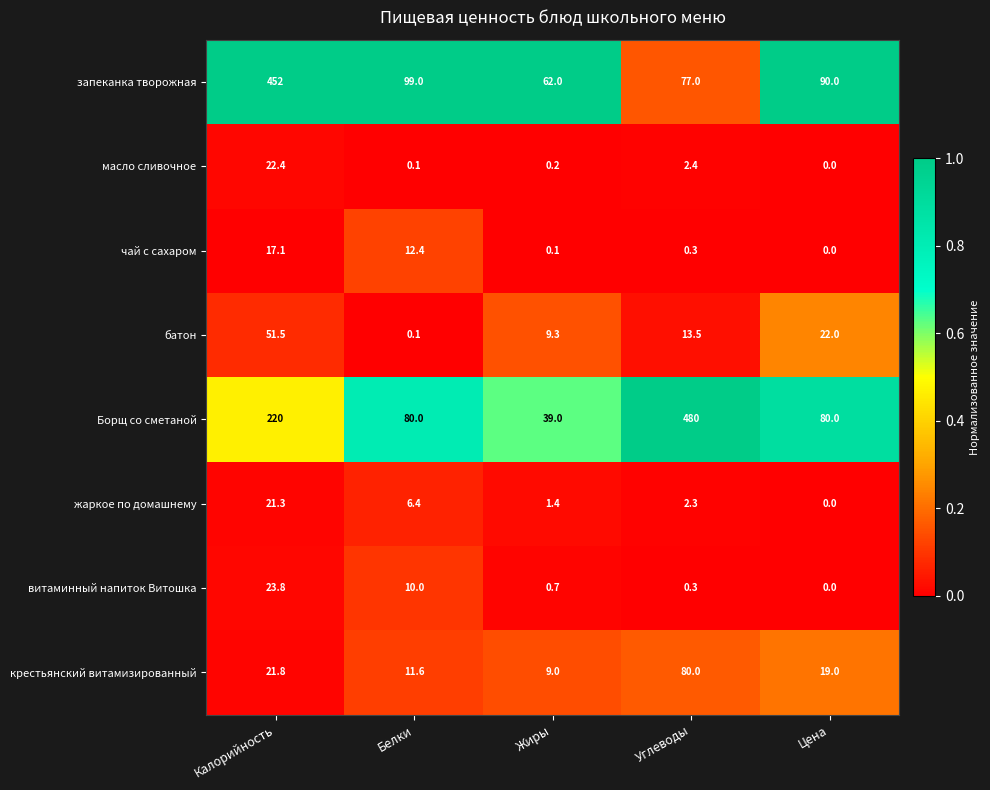

What is the maximum value shown in the chart?

480.0